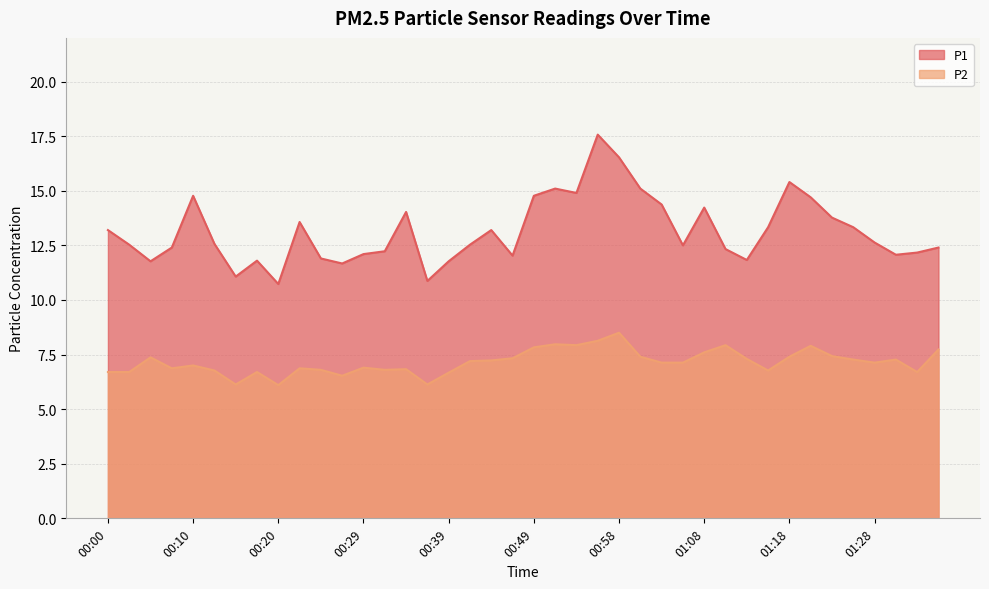

At which category does the chart reach its peak across all series?

00:56